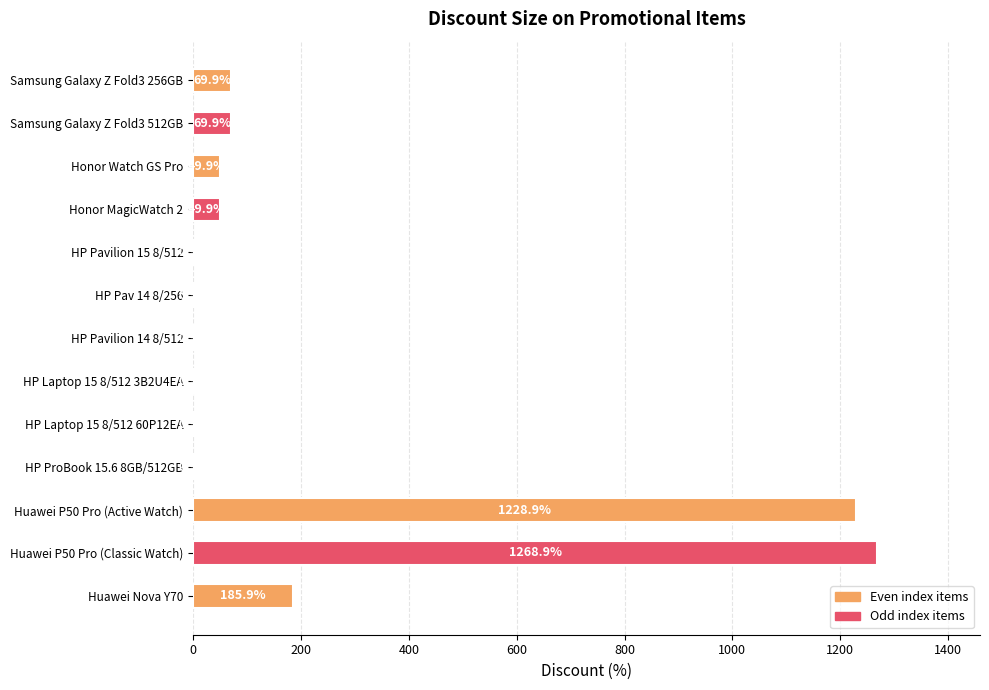

Which label corresponds to the largest value in the chart?

Huawei P50 Pro (Classic Watch)